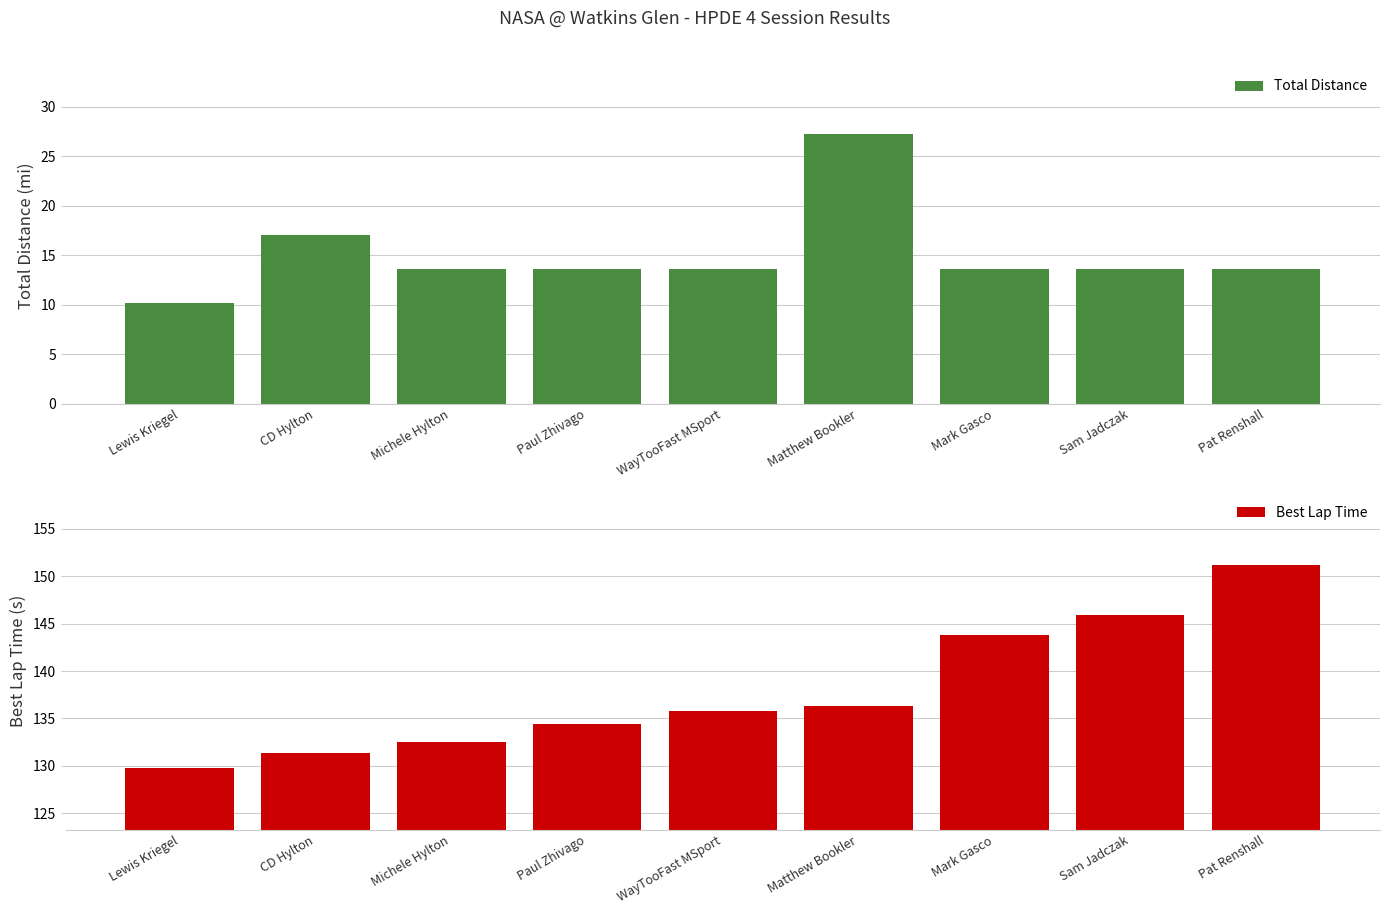

Reading left to right, what are all the values shown in this chart?

Total Distance: Lewis Kriegel=10.2	CD Hylton=17.0	Michele Hylton=13.6	Paul Zhivago=13.6	WayTooFast MSport=13.6	Matthew Bookler=27.2	Mark Gasco=13.6	Sam Jadczak=13.6	Pat Renshall=13.6
Best Lap Time: Lewis Kriegel=129.8	CD Hylton=131.4	Michele Hylton=132.5	Paul Zhivago=134.4	WayTooFast MSport=135.8	Matthew Bookler=136.4	Mark Gasco=143.8	Sam Jadczak=145.9	Pat Renshall=151.2